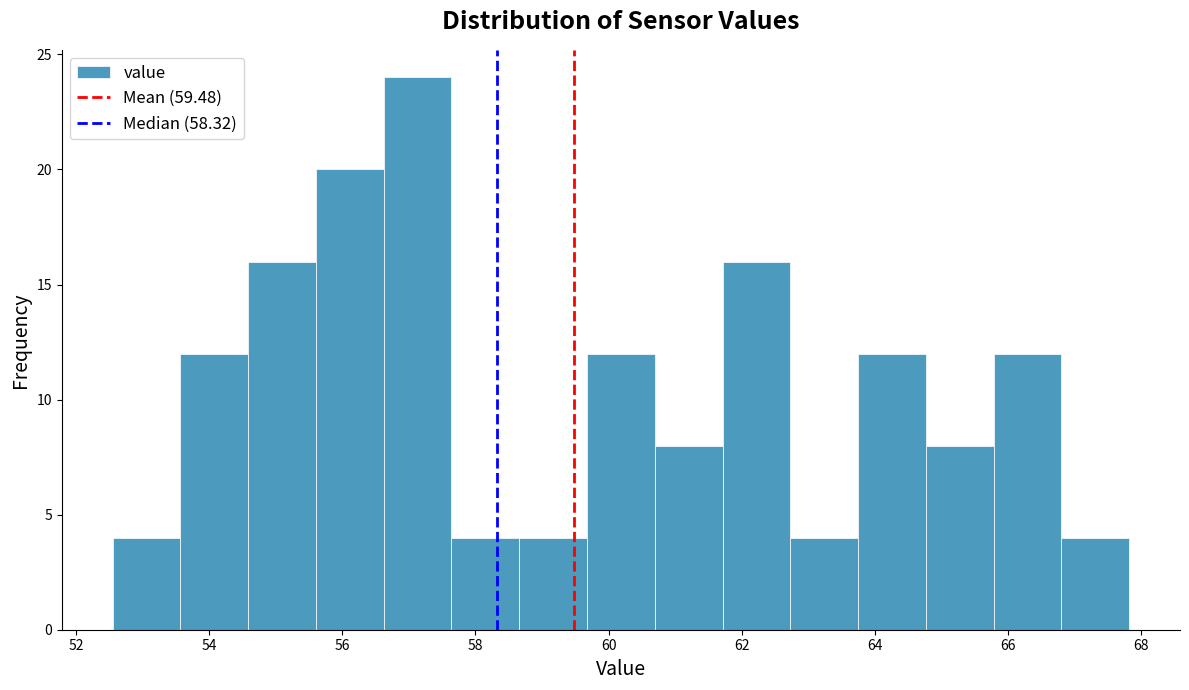

Which range on the x-axis has the tallest bar?

56.6 to 57.6